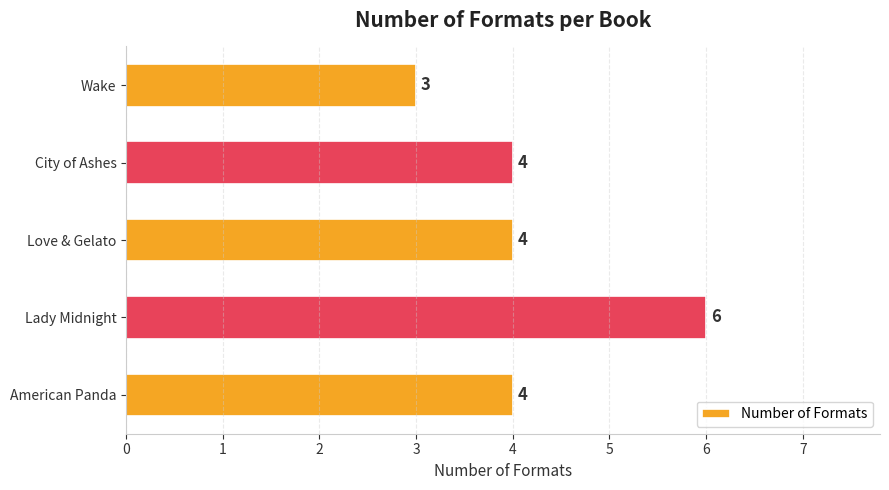

Reading bottom to top, extract all data points from this chart.

American Panda=4	Lady Midnight=6	Love & Gelato=4	City of Ashes=4	Wake=3